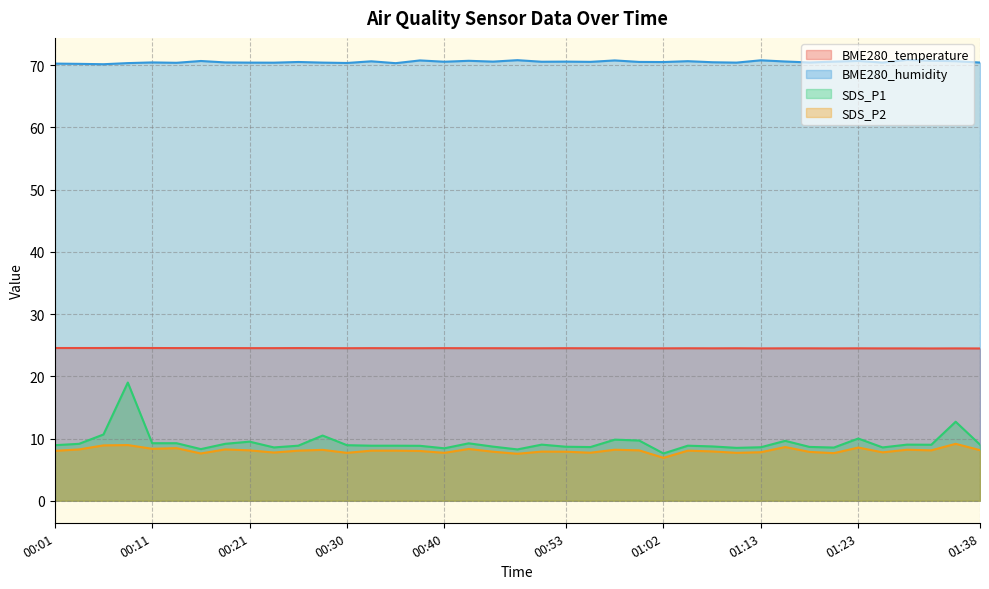

Which series has the widest spread of values?

SDS_P1